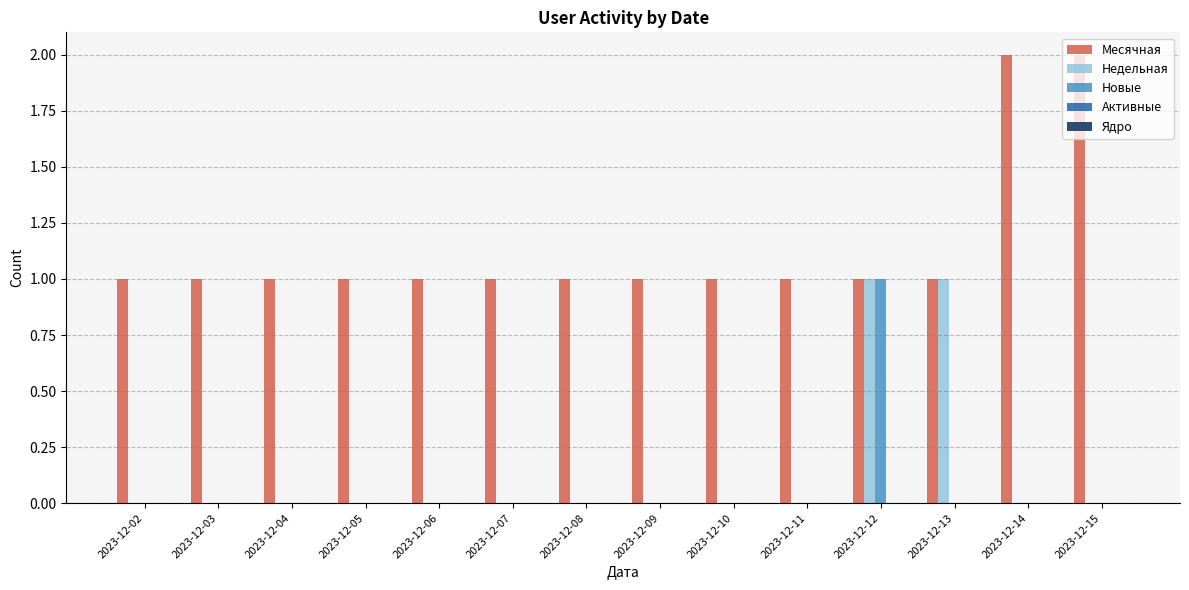

The Недельная series shows -1 at 2023-12-06. True or false?

False